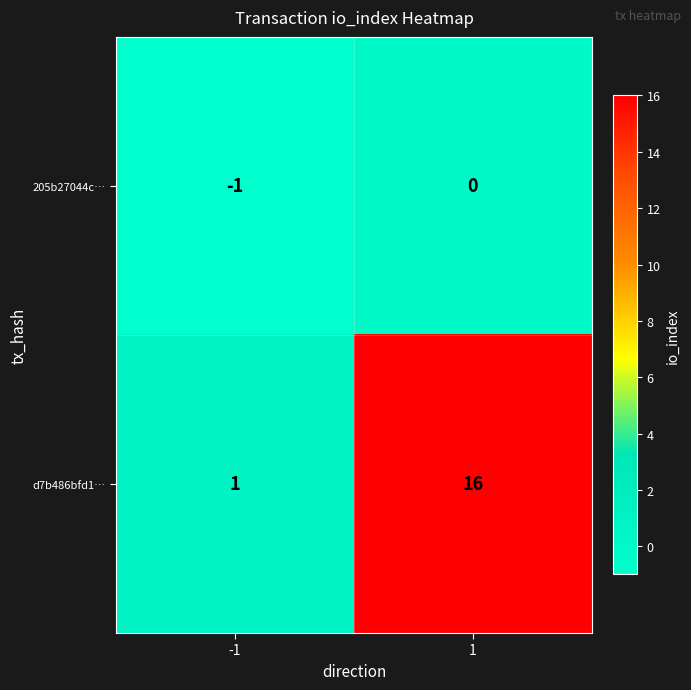

What is the difference between the d7b486bfd1… values at 1 and -1?

15